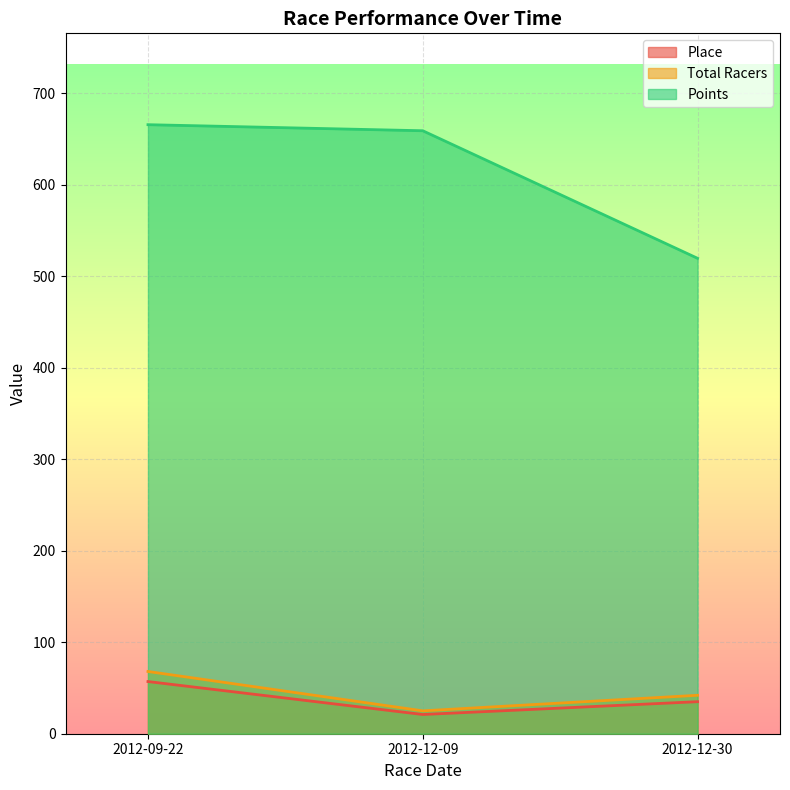

What is the spread (max minus min) of values at 2012-12-30?

484.4